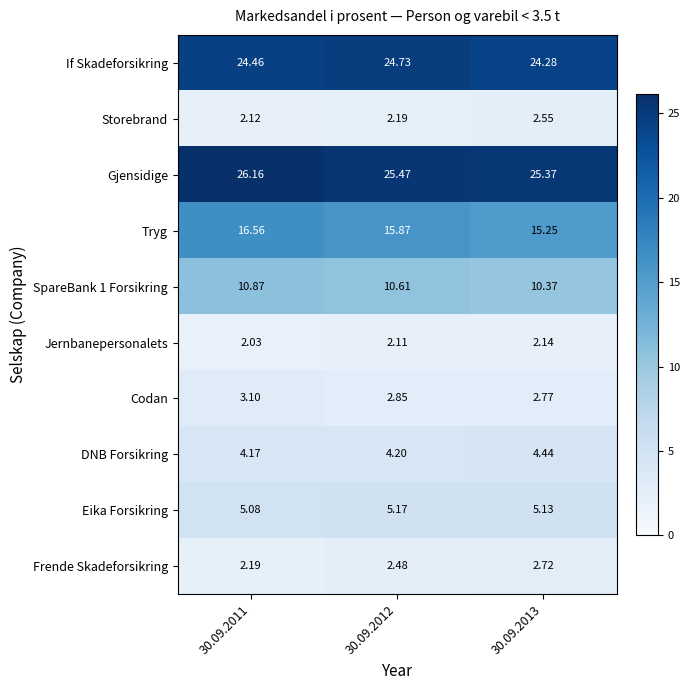

At how many categories does at least one series exceed 22?

3